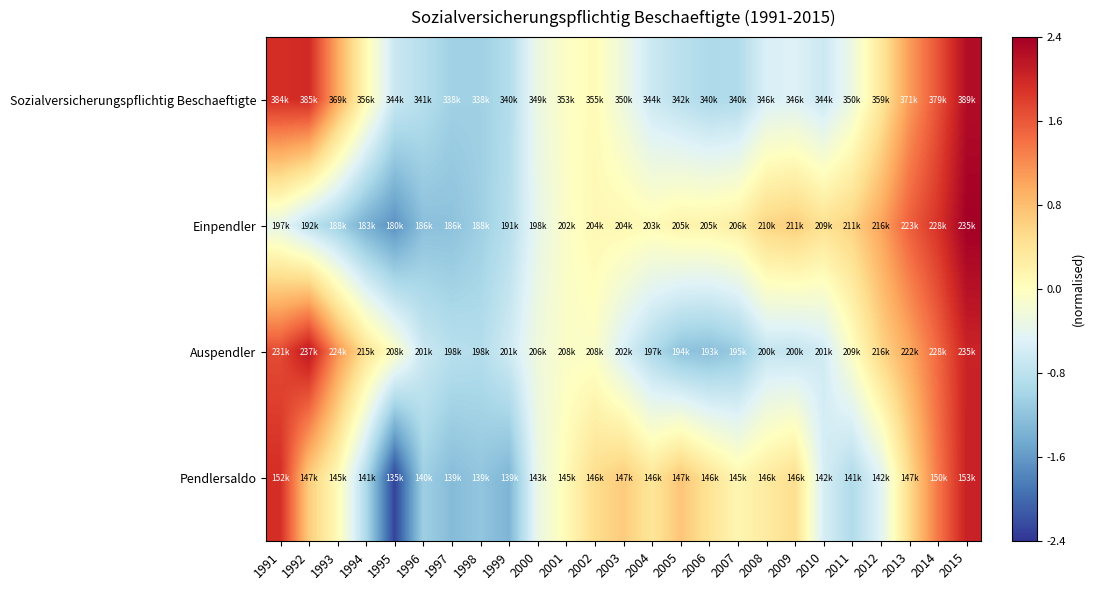

At how many categories does at least one series exceed 1?

6